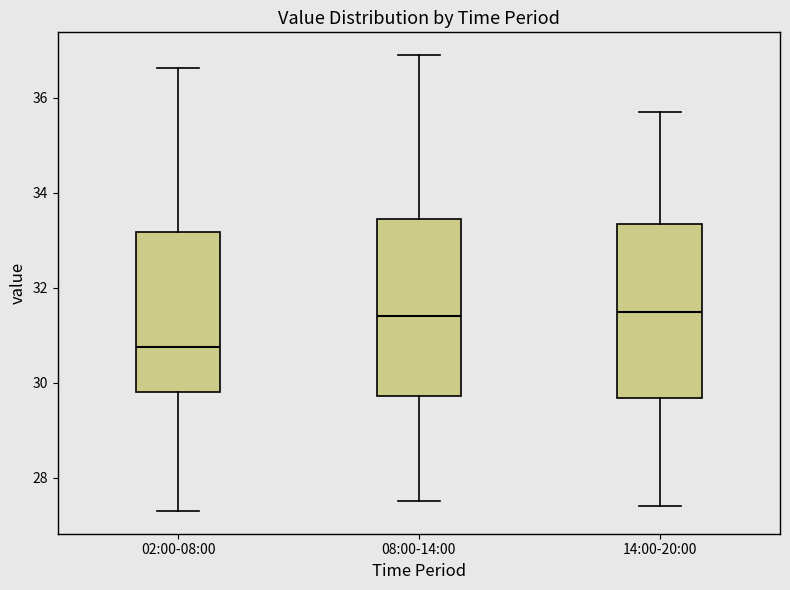

Where does the lower whisker of the box for 14:00-20:00 end on the y-axis? The values are not printed on the chart, so give them approximately, as read against the axis.

27.4